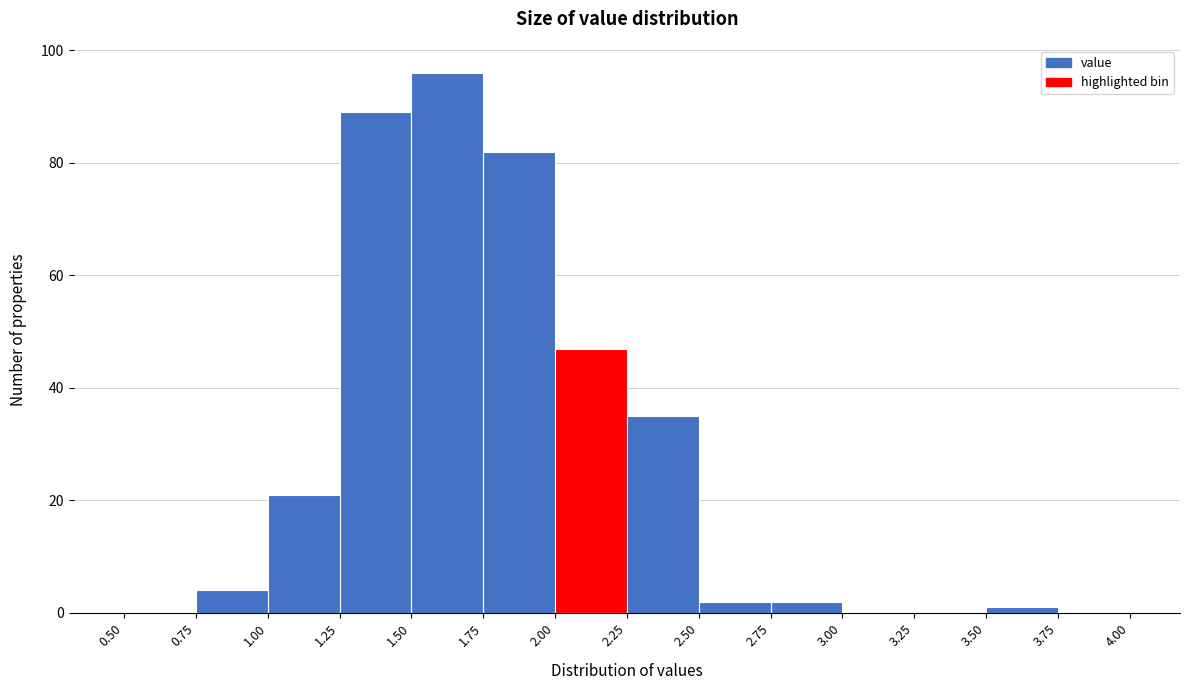

Which range on the x-axis has the tallest bar?

1.50 to 1.75